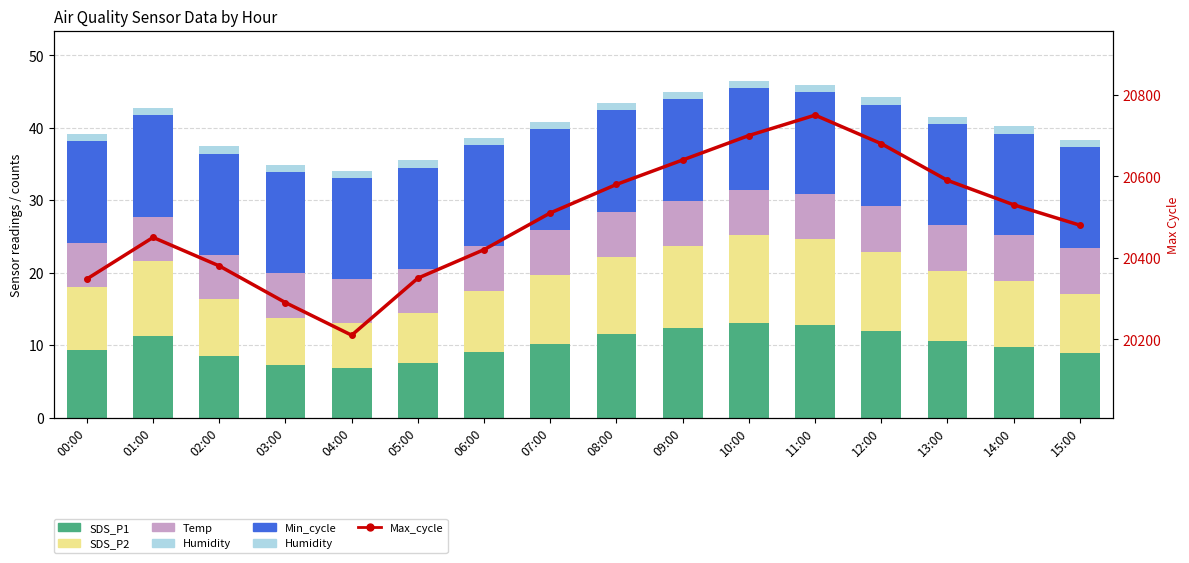

What is the value of the Temp bar at the 16th from the left?

6.3